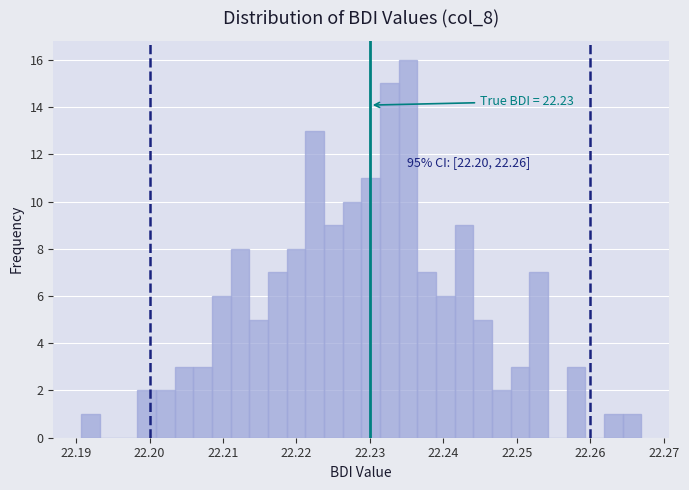

Around what value on the x-axis is the tallest bar? Give the approximate position of its centre, as read against the axis.

22.235